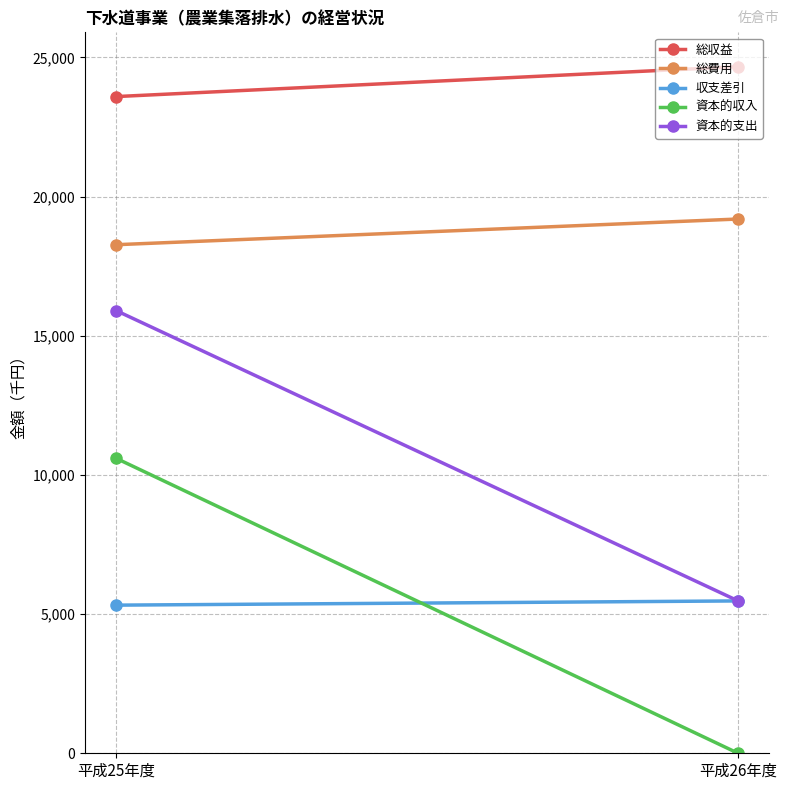

What is the sum of all 収支差引 values?

10796